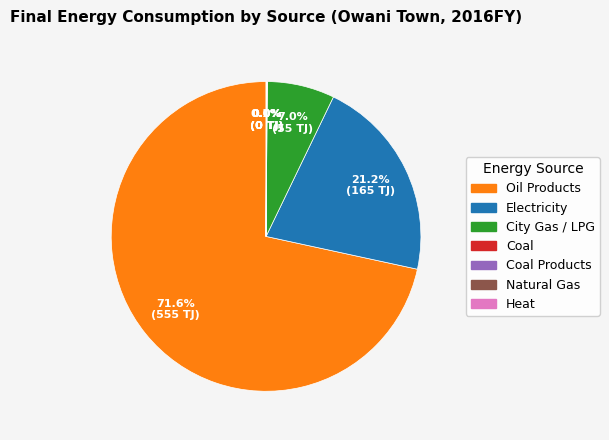

To the nearest percent, what is the average slice percentage?

14%